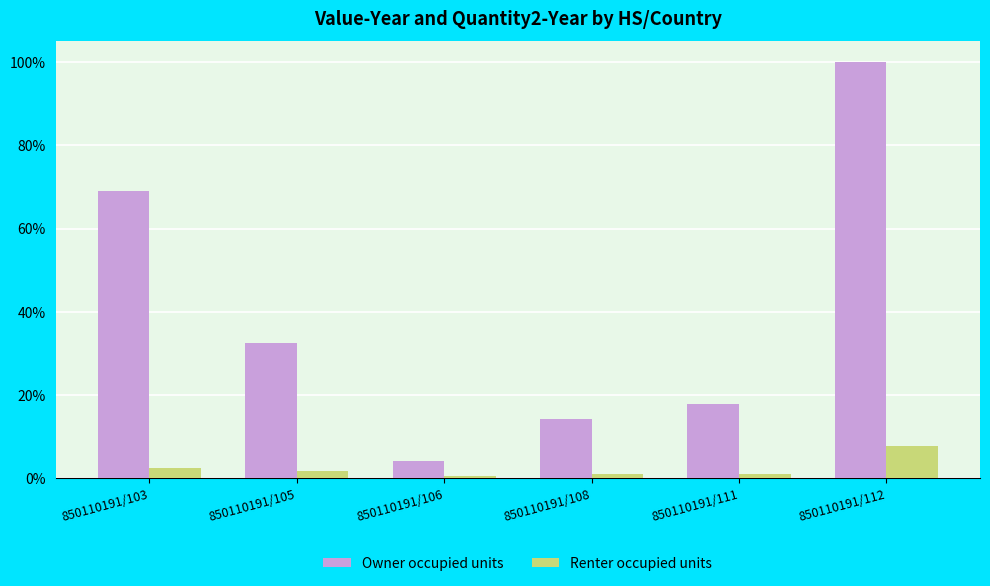

What is the average value of the Owner occupied units series?

1743564